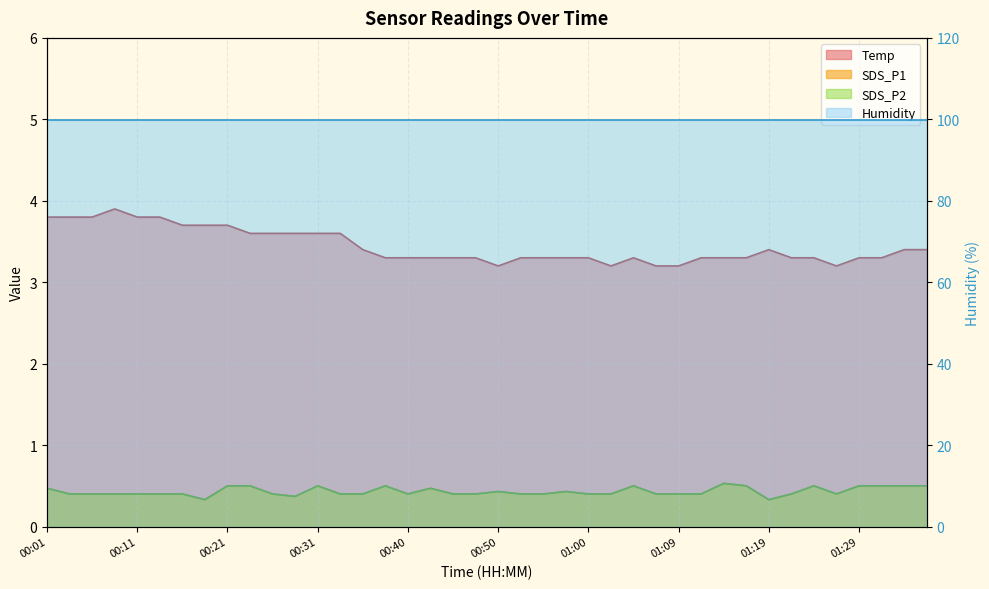

What is the difference between the highest and lowest values at 01:07?

2.8